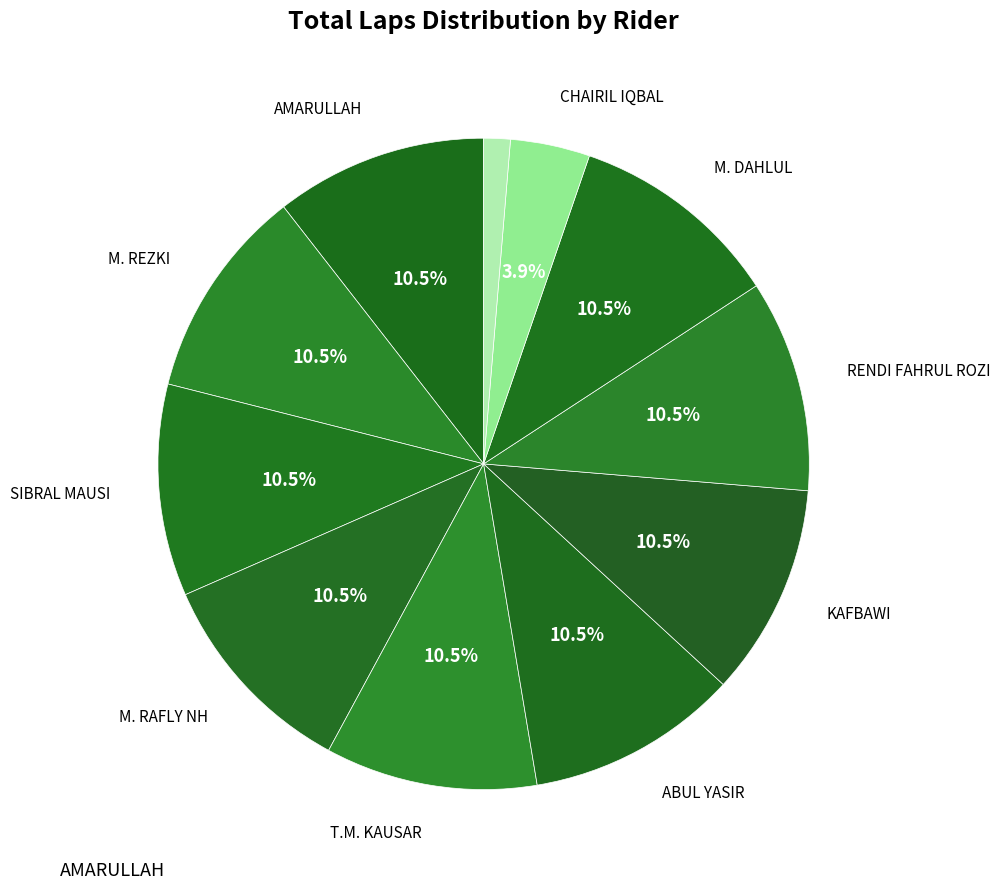

How many segments does this pie chart have?

11